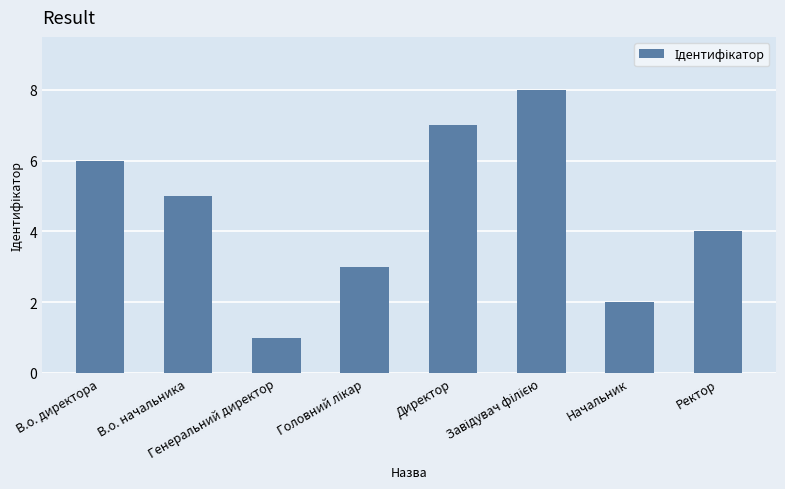

Reading right to left, list all the values displayed in this chart.

4	2	8	7	3	1	5	6